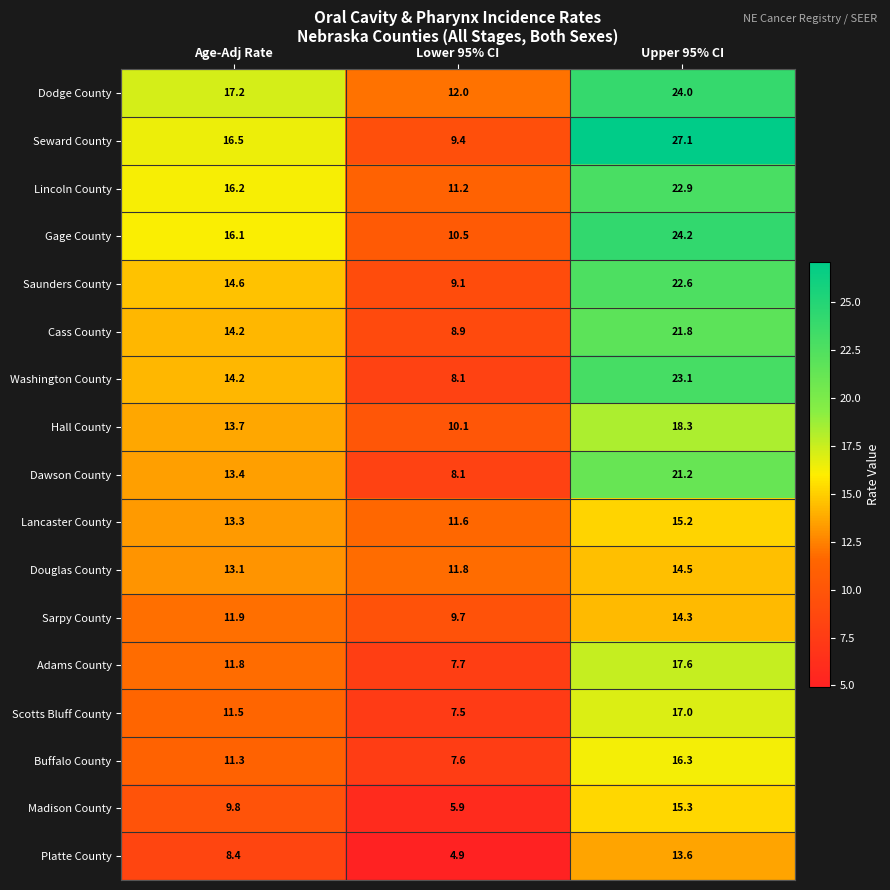

What is the difference between the maximum and second lowest values in the Madison County series?

5.5